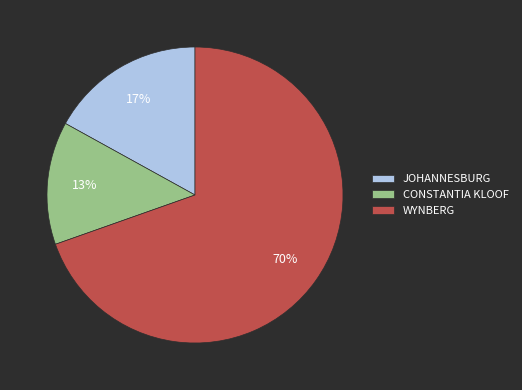

The CONSTANTIA KLOOF slice represents 1% of the pie. True or false?

False